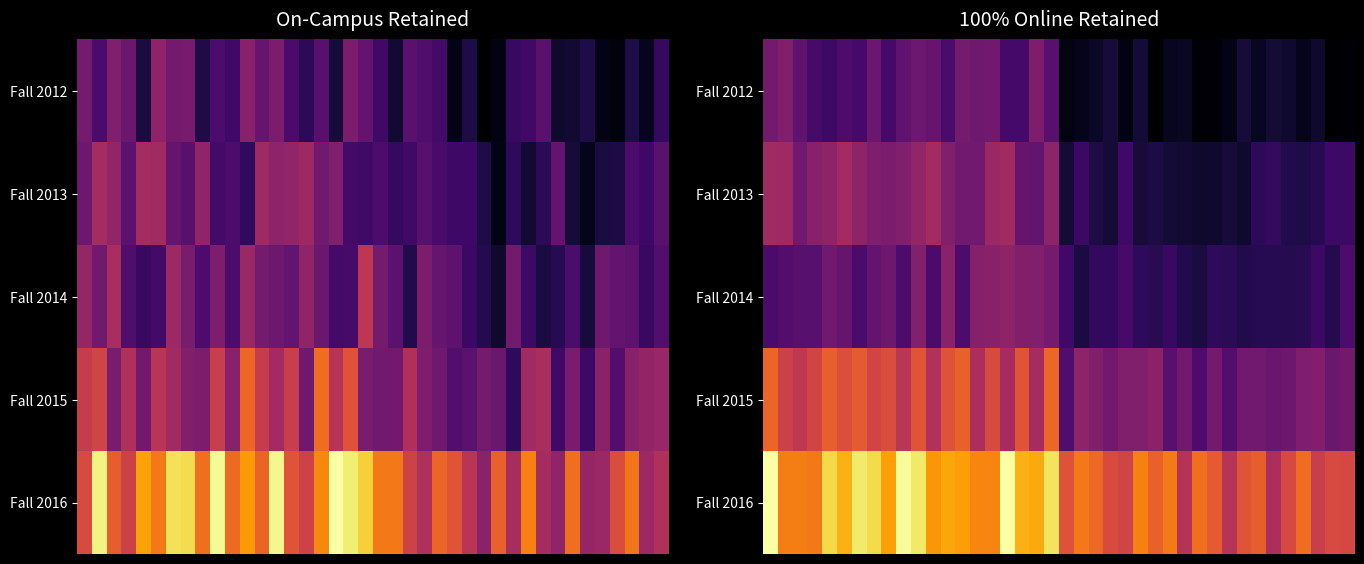

What is the difference between the highest and lowest values at 23?

52.5